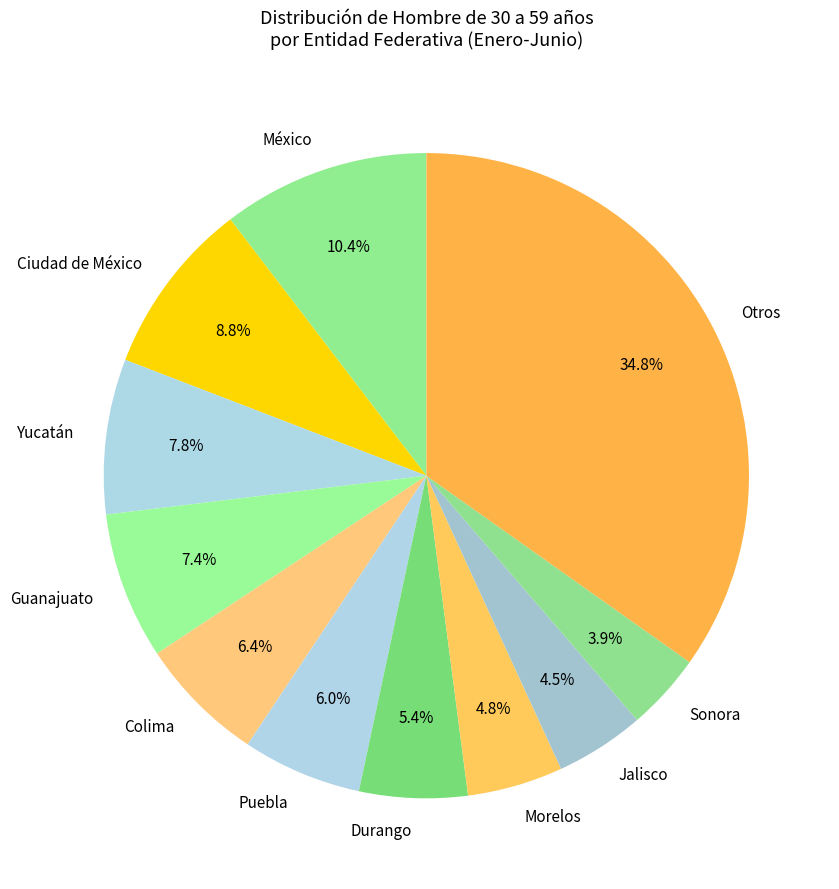

What is the total percentage of Jalisco and Durango?

9.9%